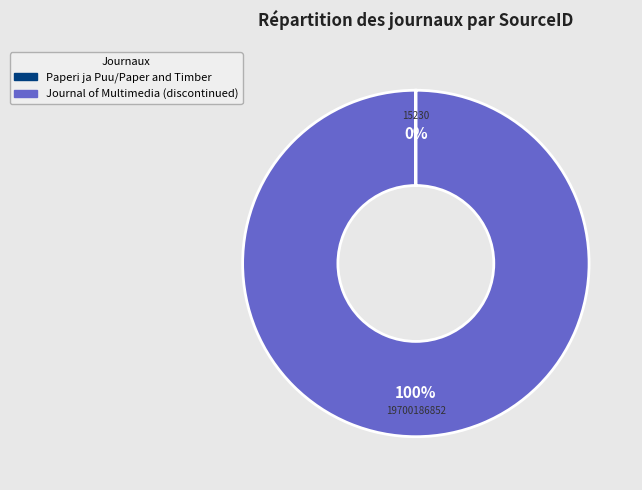

Does Journal of Multimedia (discontinued) account for over 50% of the chart?

Yes